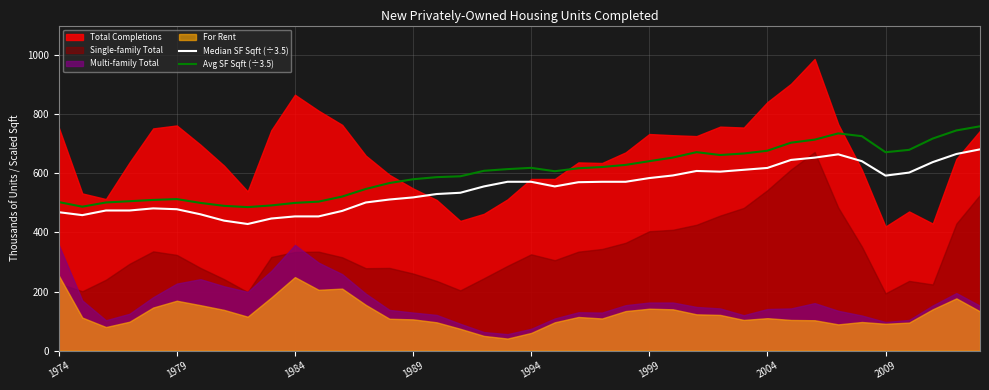

True or false: Avg SF Sqft (÷3.5) and Median SF Sqft (÷3.5) cross at least once.

False